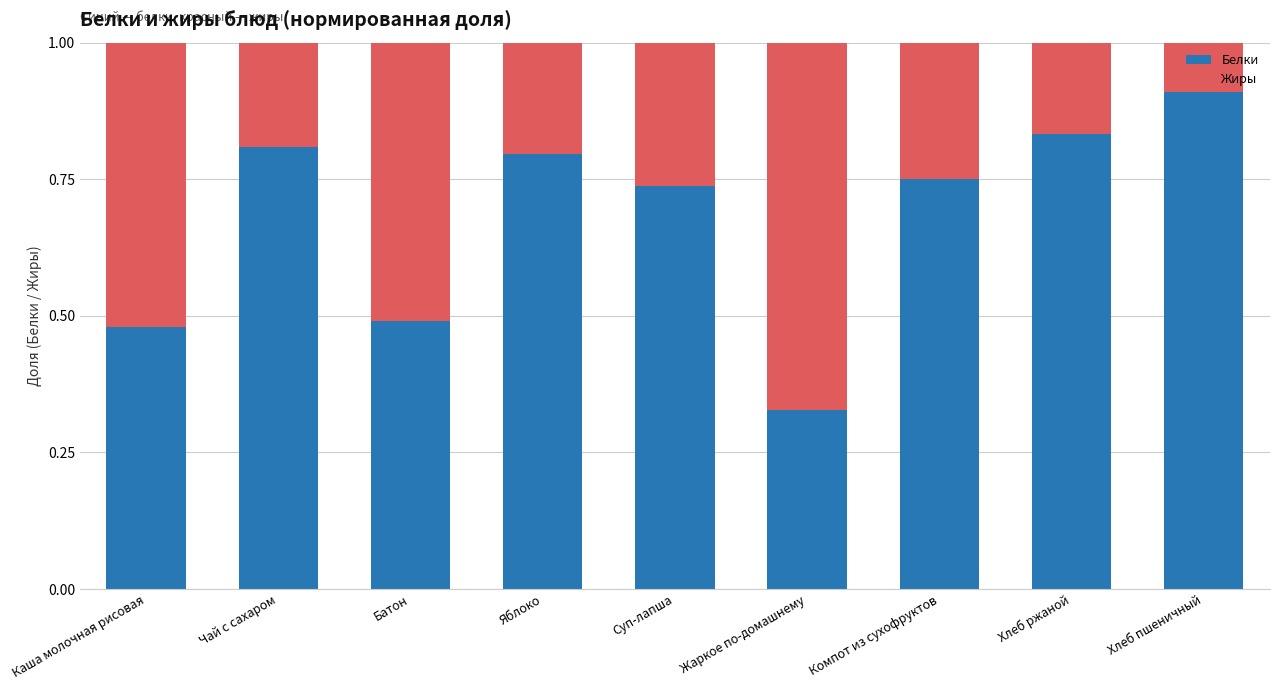

What is the total value across all series at Батон?

1.0